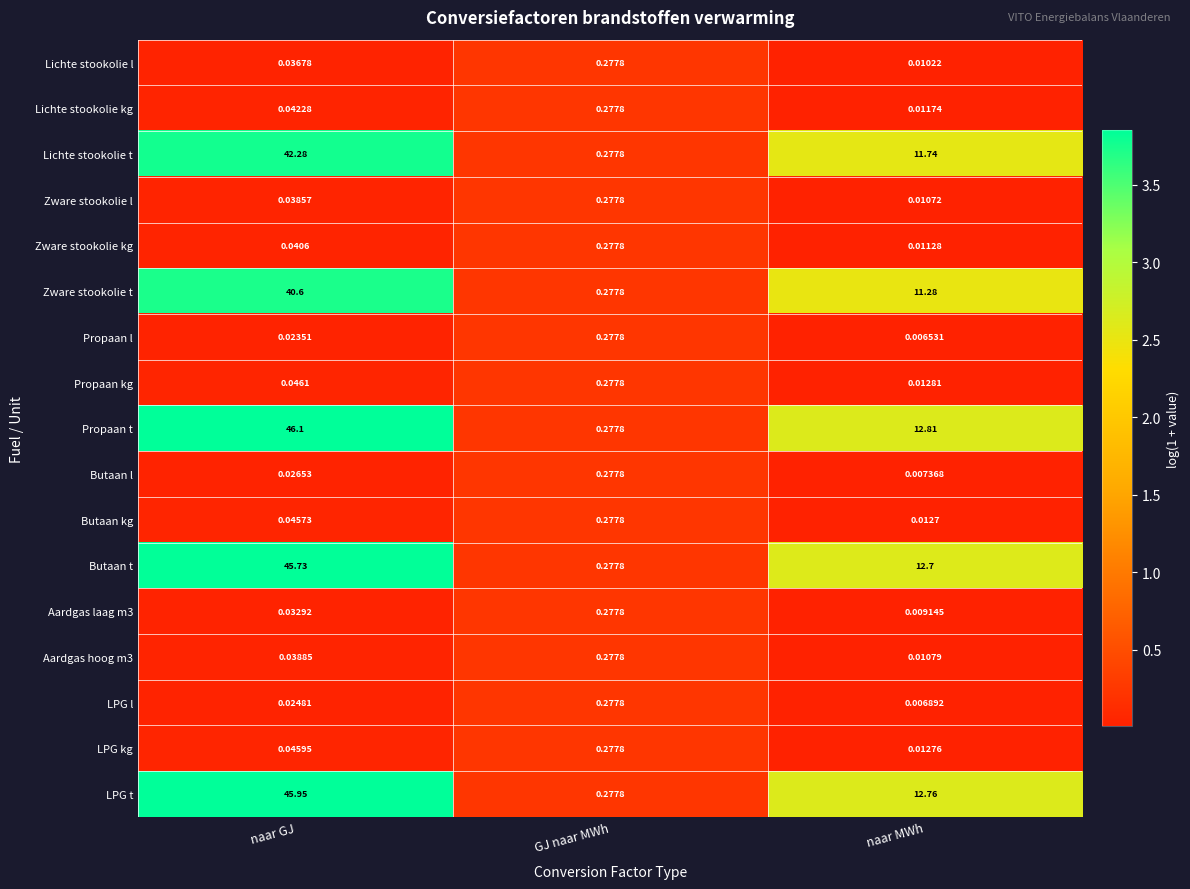

Which series has the largest range (max minus min)?

Propaan t